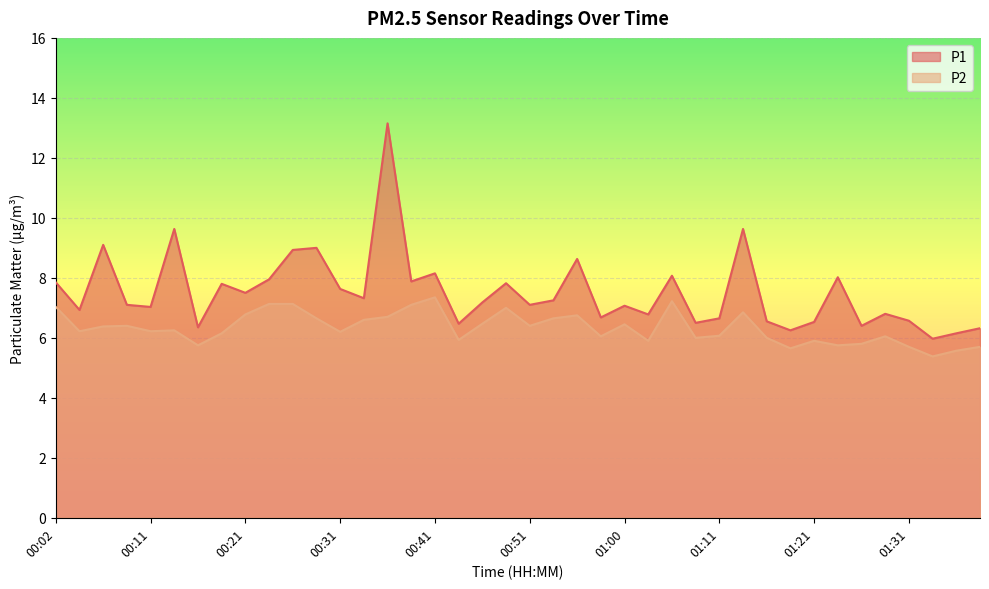

At which label is P1 closest to 9?

00:29